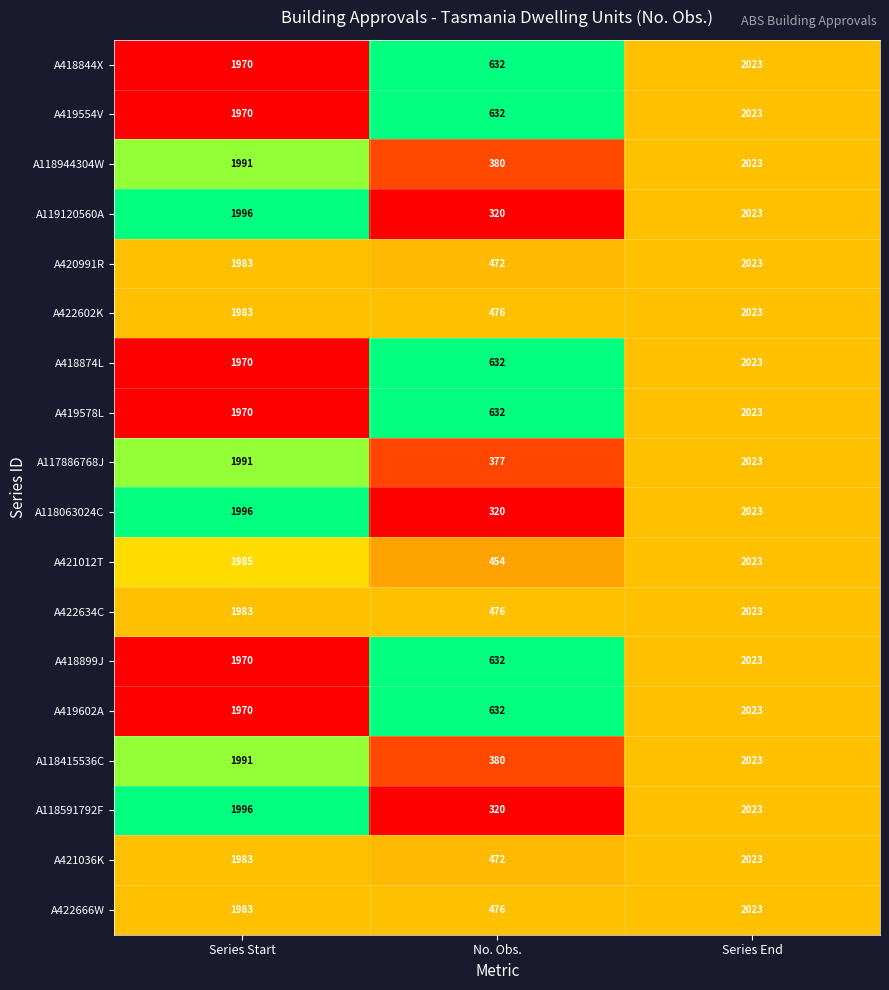

At which category does the chart reach its minimum across all series?

No. Obs.